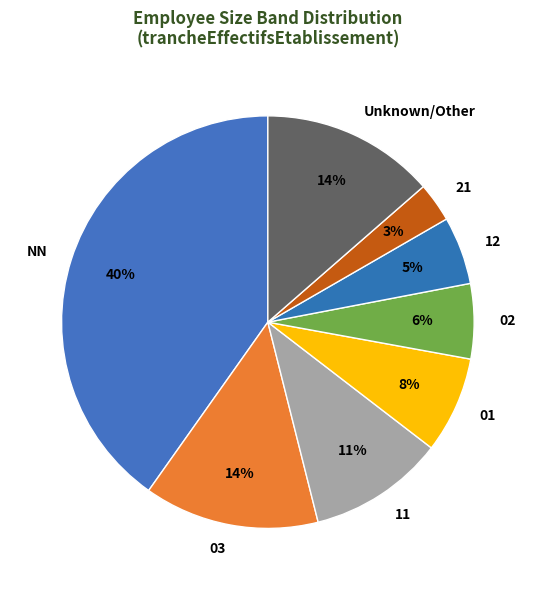

The 02 slice represents 6% of the pie. True or false?

True